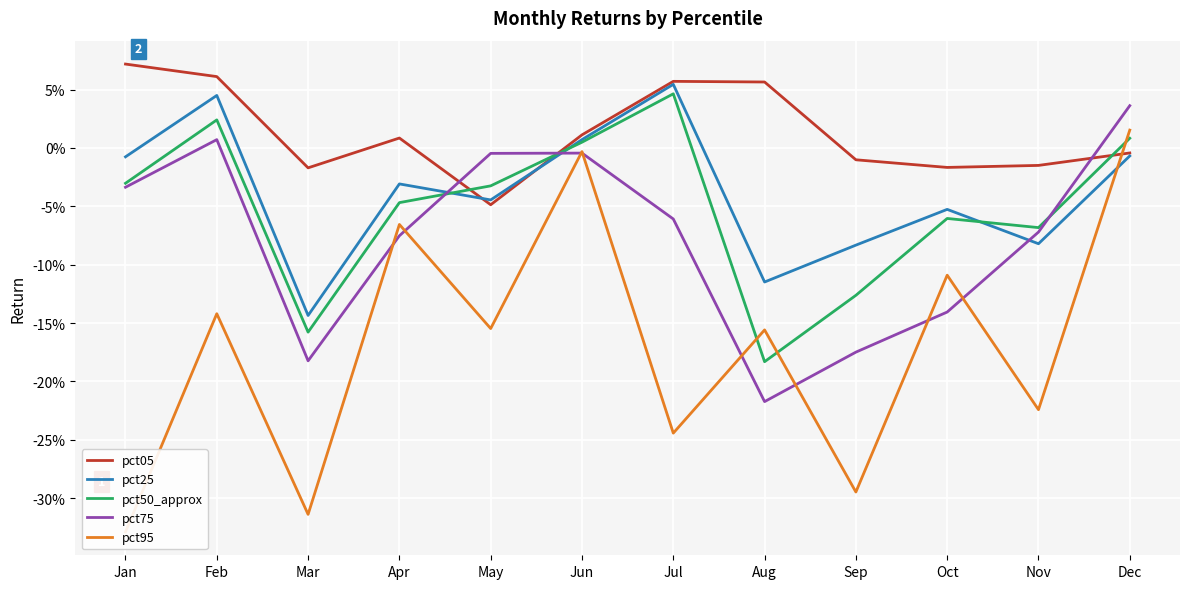

After their last crossing, which series has the higher values: pct75 or pct05?

pct75